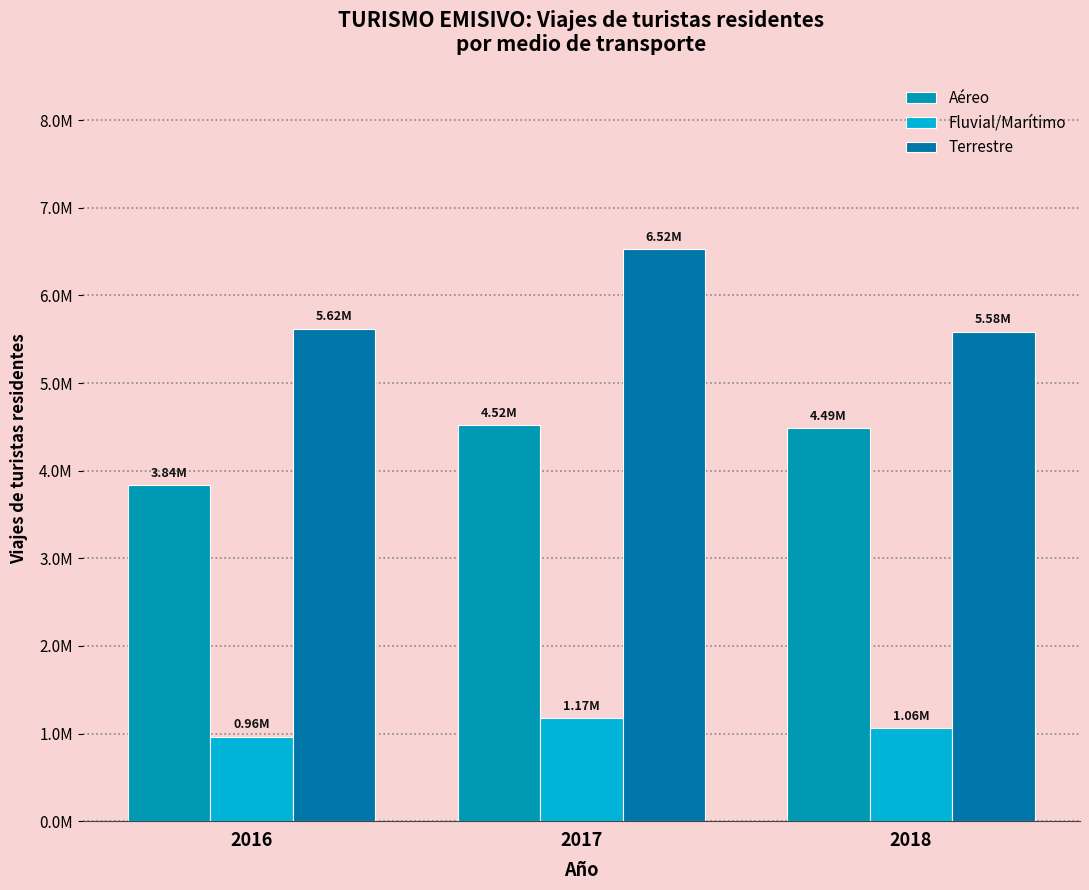

Rank the categories by Terrestre value from lowest to highest.

2018, 2016, 2017